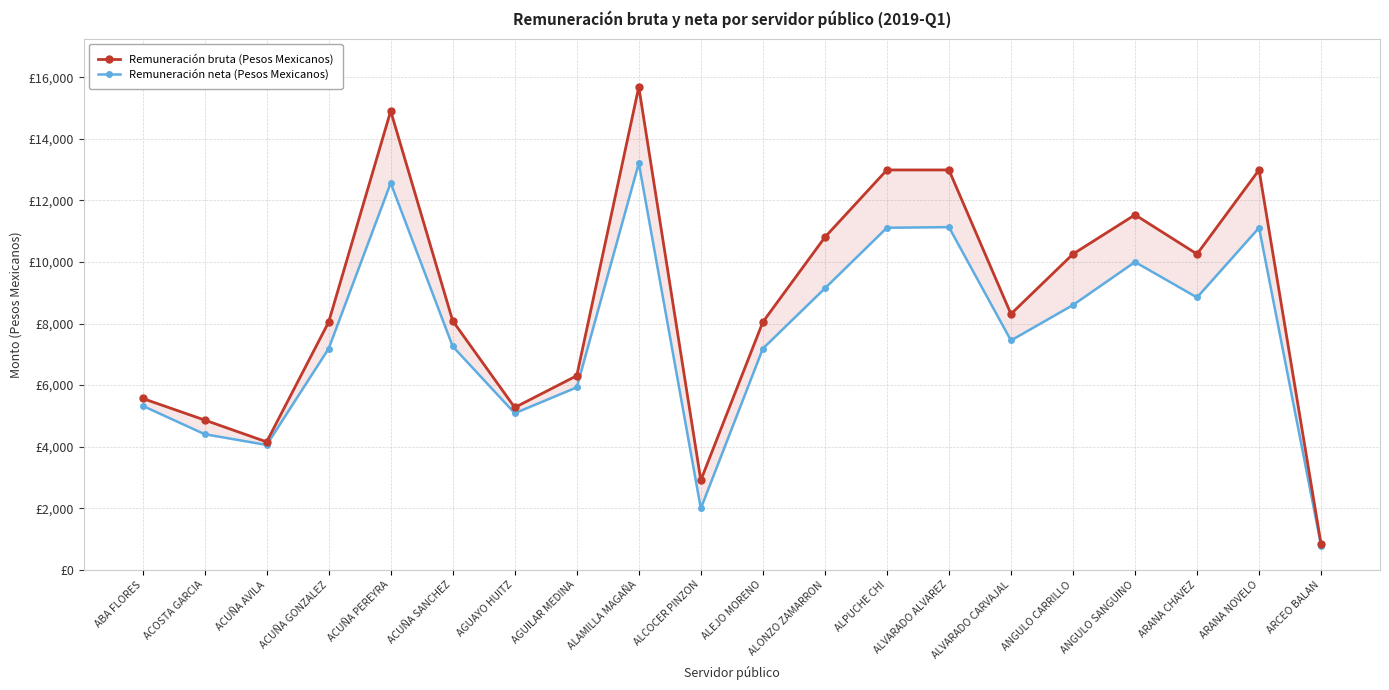

The value of Remuneración neta (Pesos Mexicanos) at ALVARADO ALVAREZ is 11131.5. True or false?

True